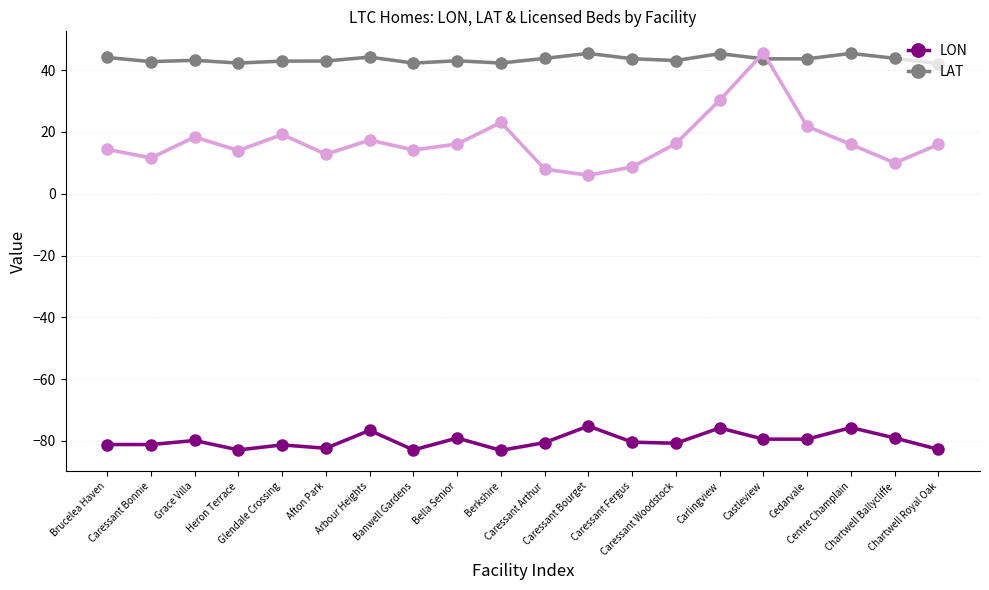

What is the spread (max minus min) of values at Glendale Crossing?

124.2